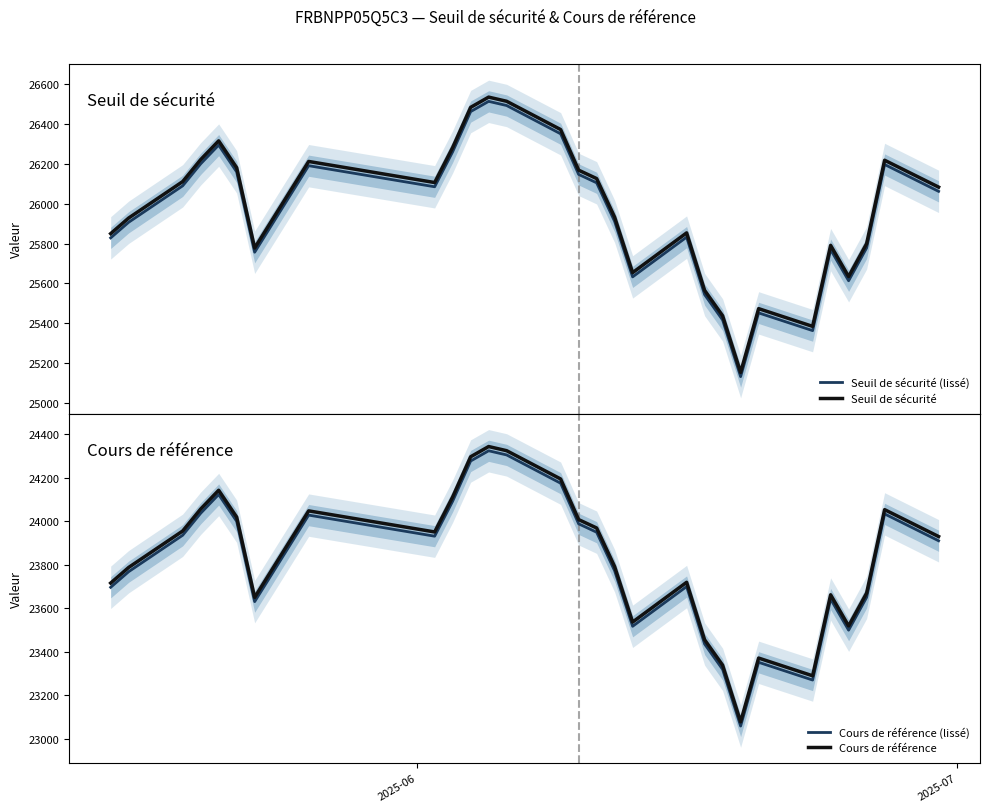

True or false: Seuil de sécurité and Seuil de sécurité (lissé) intersect in this chart.

False